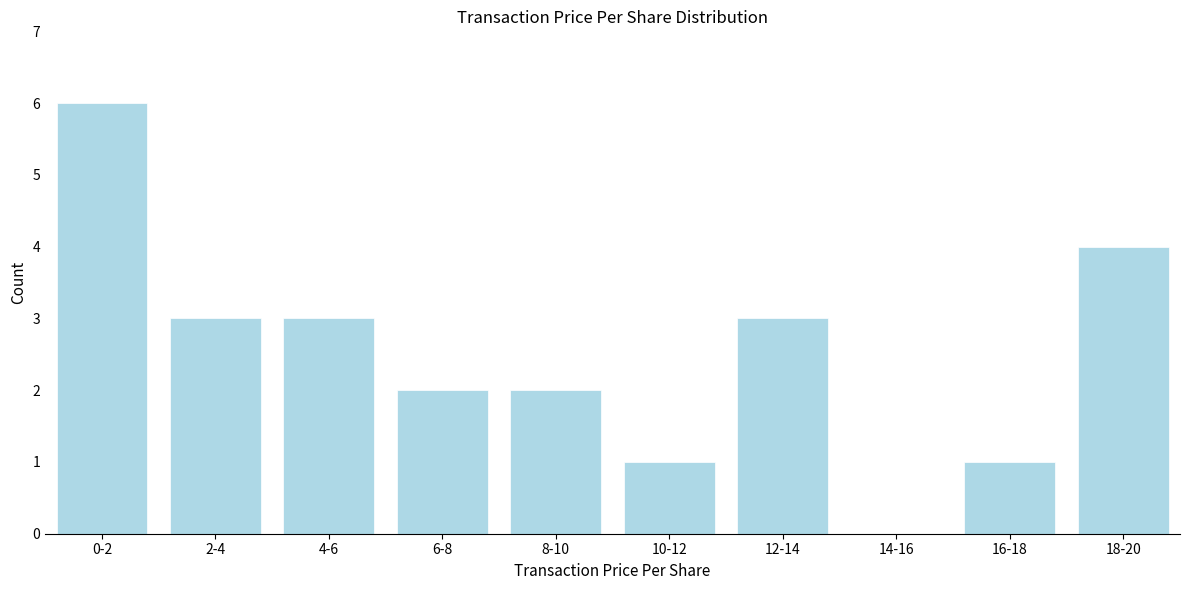

Reading left to right, extract all data points from this chart.

0-2=6	2-4=3	4-6=3	6-8=2	8-10=2	10-12=1	12-14=3	14-16=0	16-18=1	18-20=4